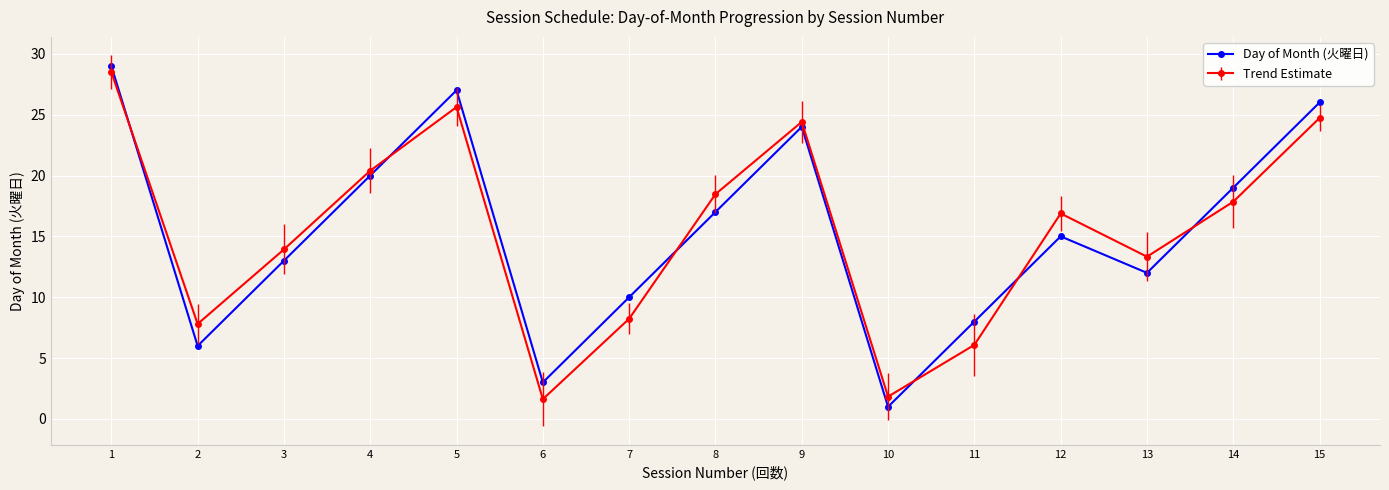

What is the spread (max minus min) of values at 11?

1.9